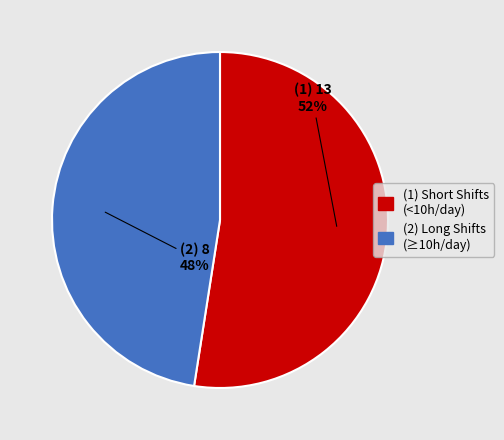

Combined, do (2) Long Shifts (≥10h/day) and (1) Short Shifts (<10h/day) account for over 50%?

Yes